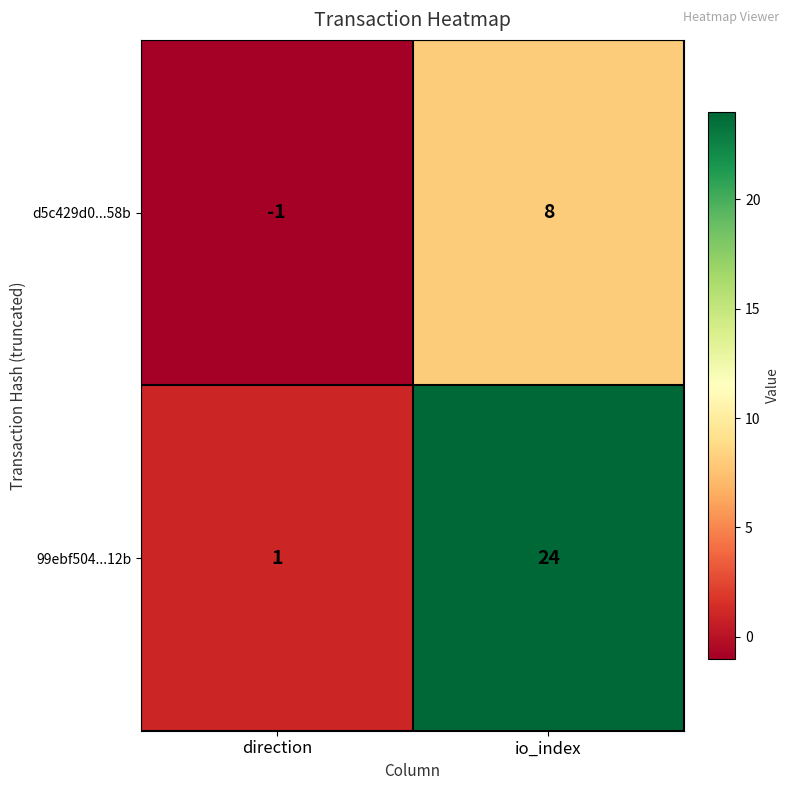

What is the sum of all 99ebf504...12b values?

25